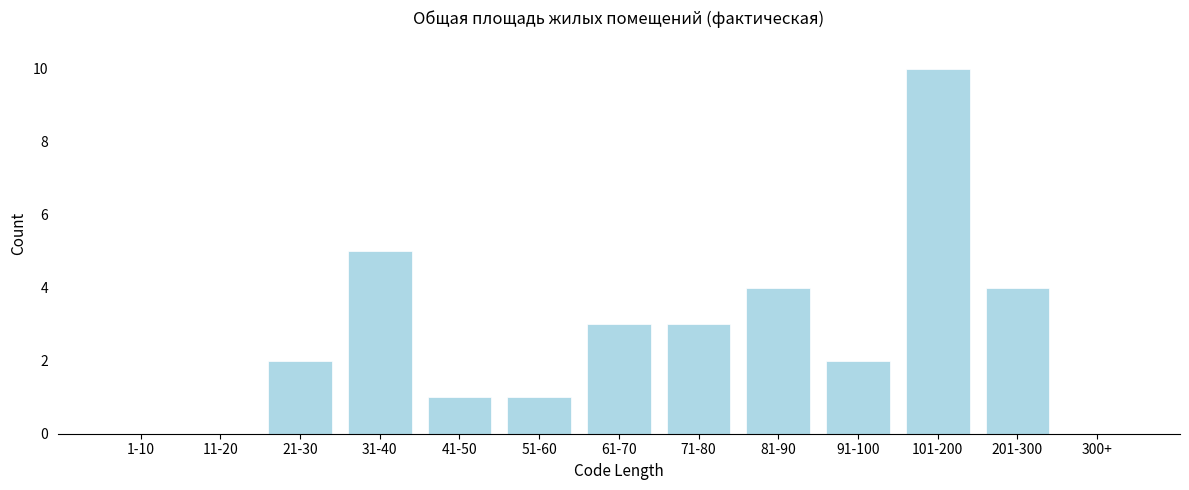

Reading left to right, list all the values displayed in this chart.

1-10=0	11-20=0	21-30=2	31-40=5	41-50=1	51-60=1	61-70=3	71-80=3	81-90=4	91-100=2	101-200=10	201-300=4	300+=0